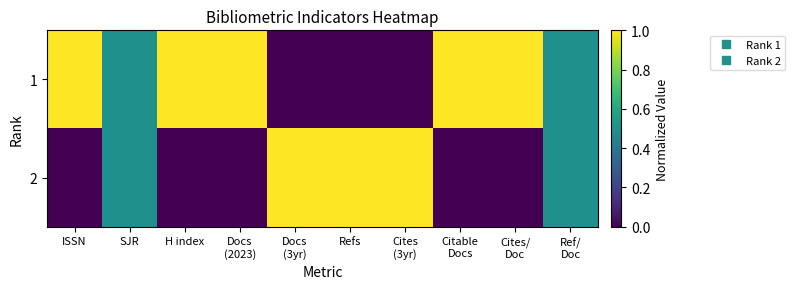

Which series has the widest spread of values?

1